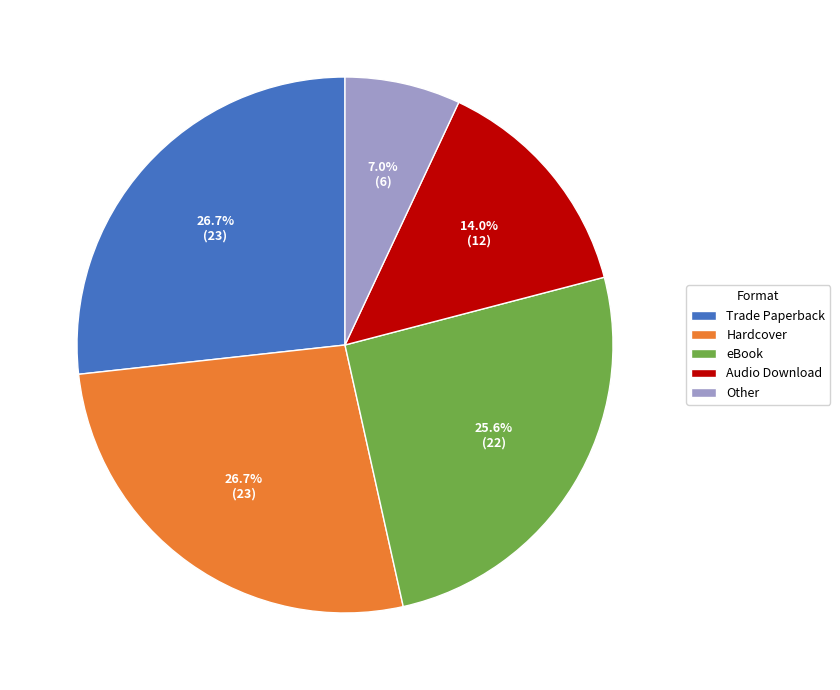

Which slice is the smallest?

Other